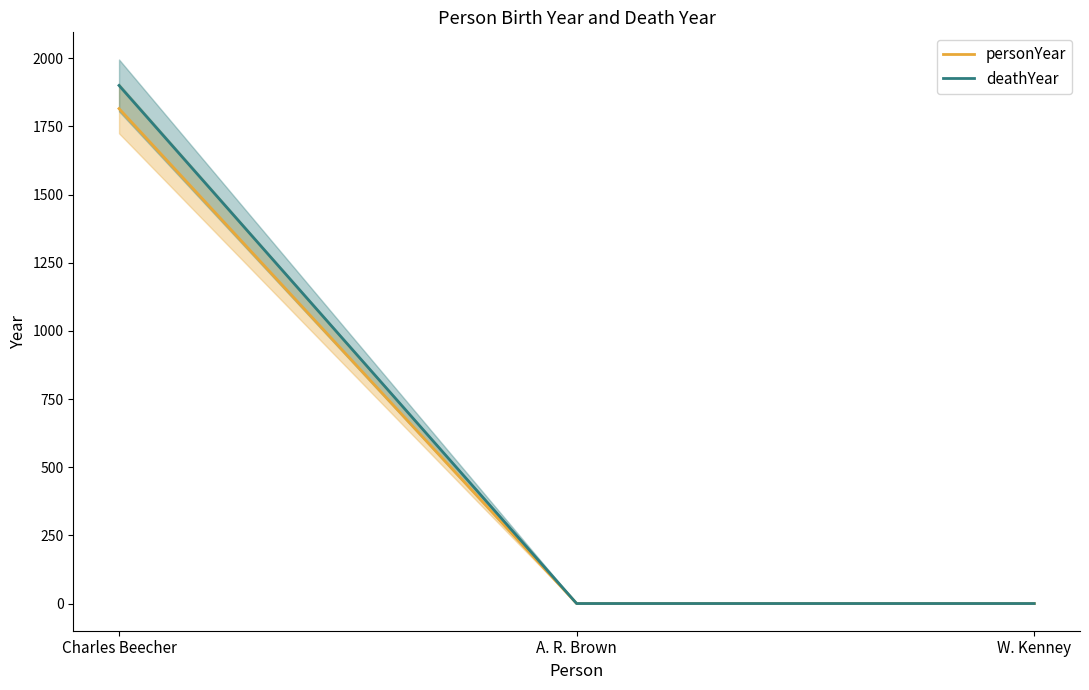

At W. Kenney, list the series in order from largest to smallest.

personYear, deathYear